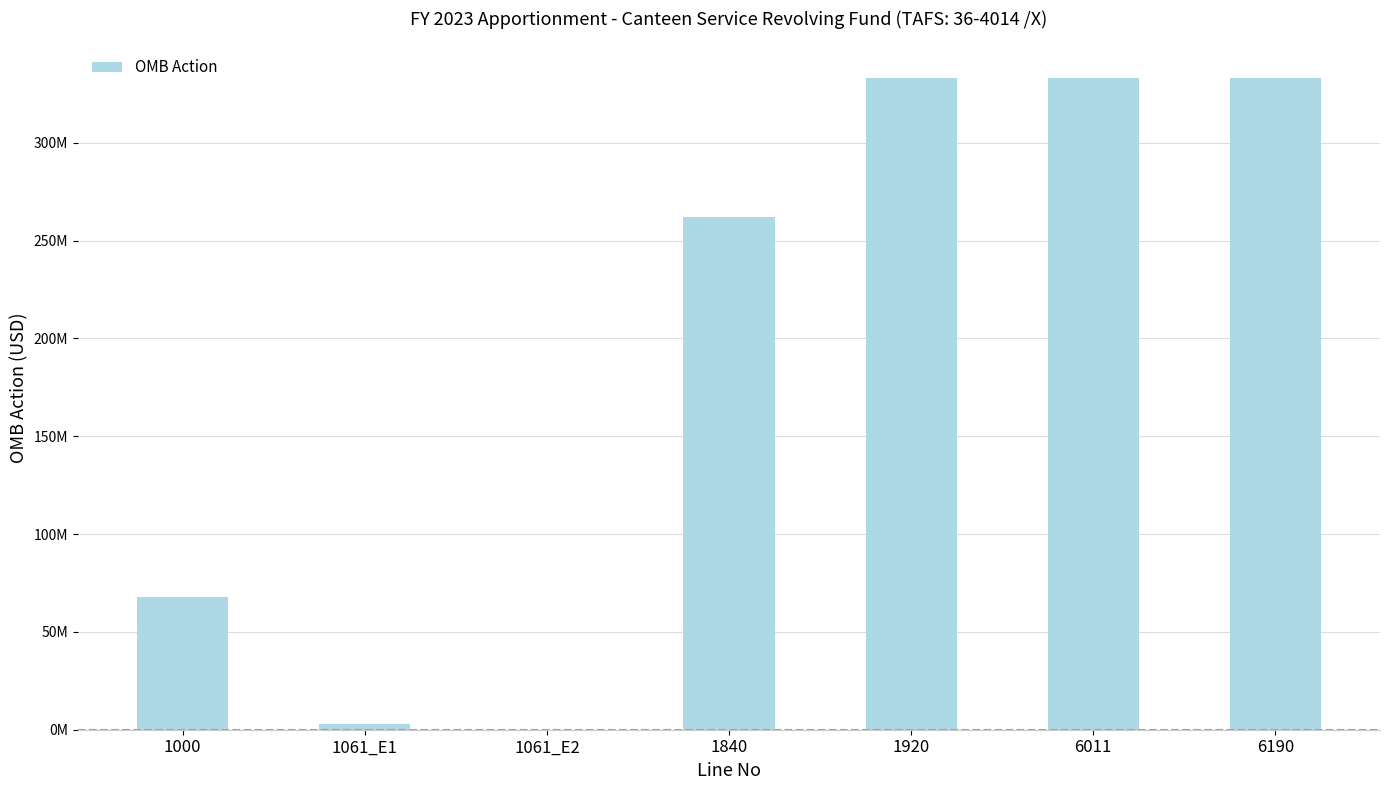

True or false: the data shows 512317754 at 6190.

False